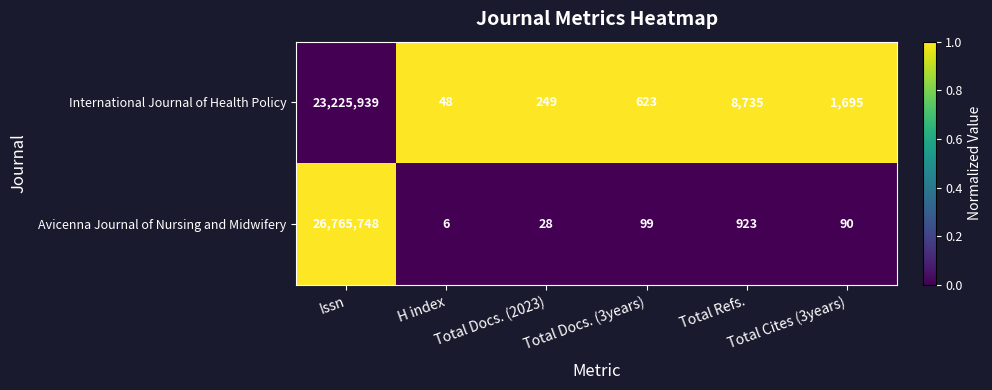

How many categories are shown in the chart?

6